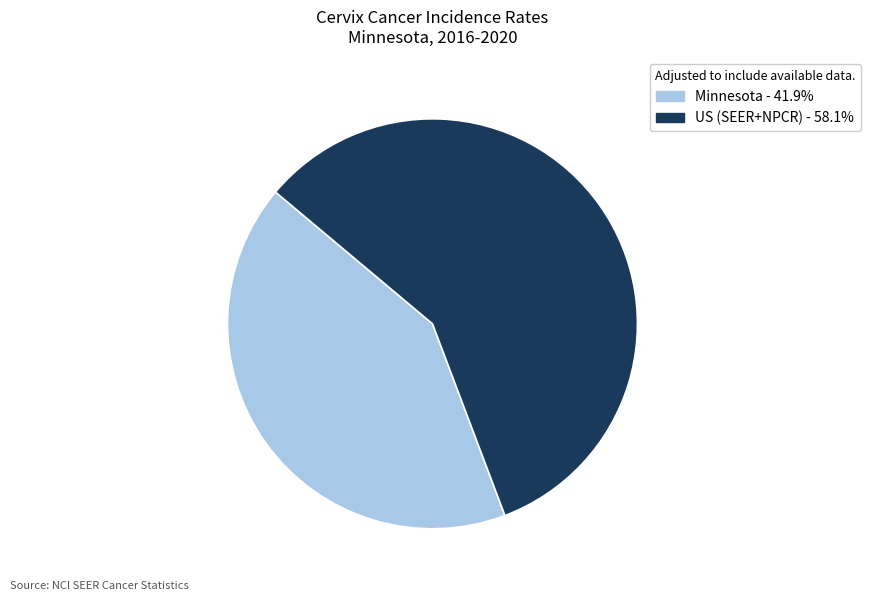

Is there any slice that represents more than half of the pie?

Yes